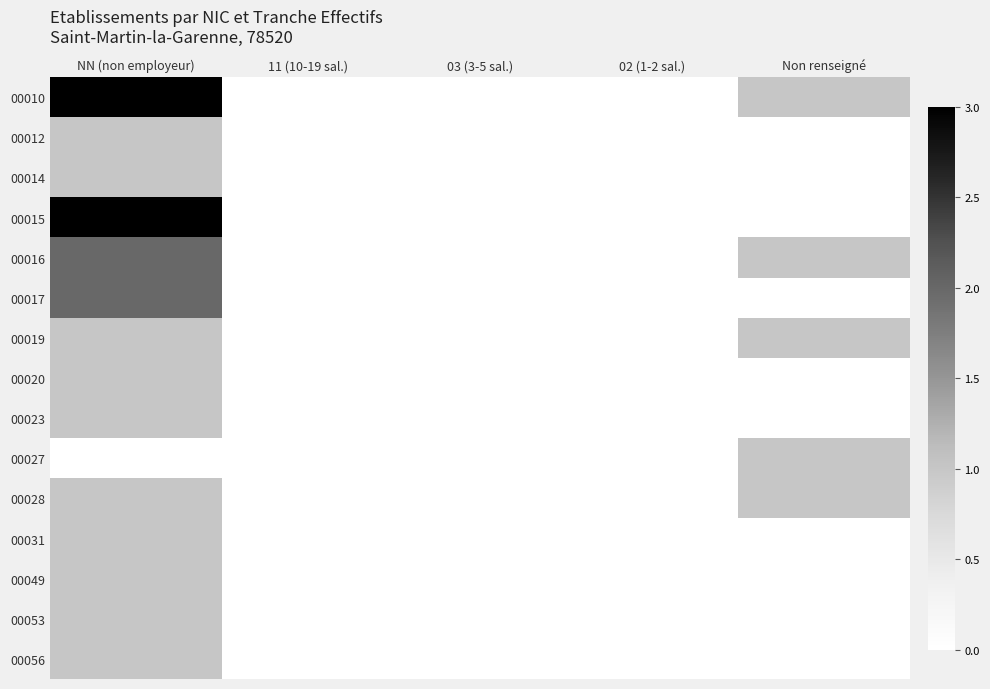

Rank the series at 02 (1-2 sal.) from lowest to highest value.

00010, 00012, 00014, 00015, 00016, 00017, 00019, 00020, 00023, 00027, 00028, 00031, 00049, 00053, 00056